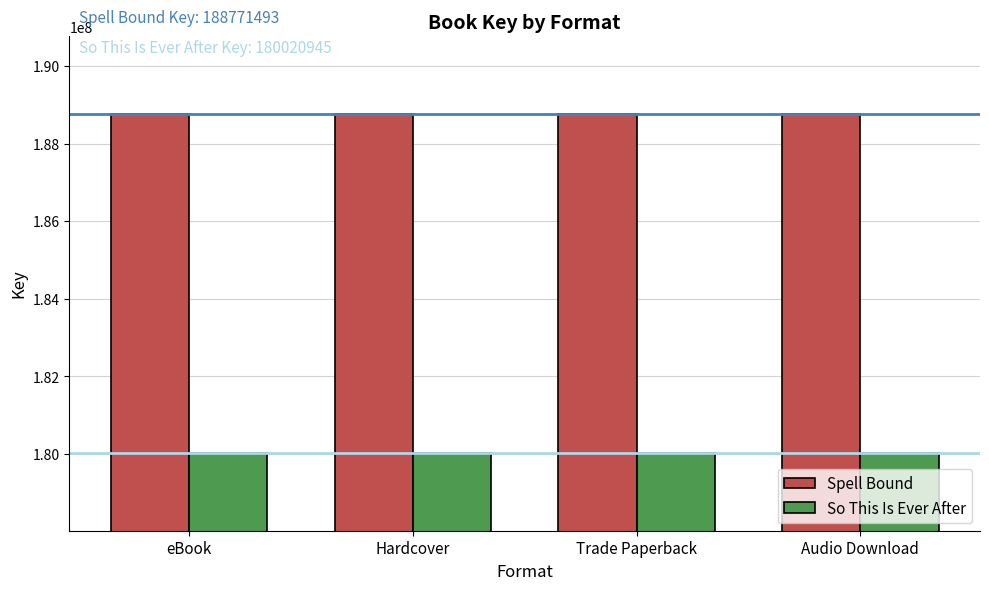

What is the greatest value displayed?

188771493